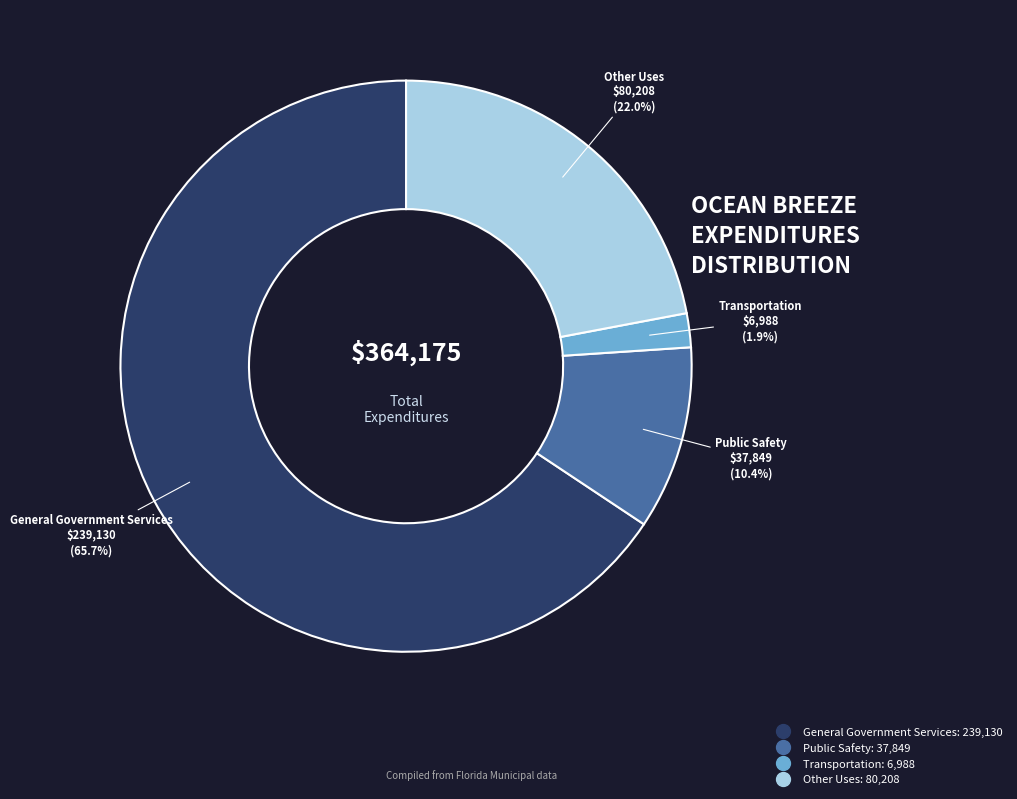

Which slice is the smallest?

Transportation